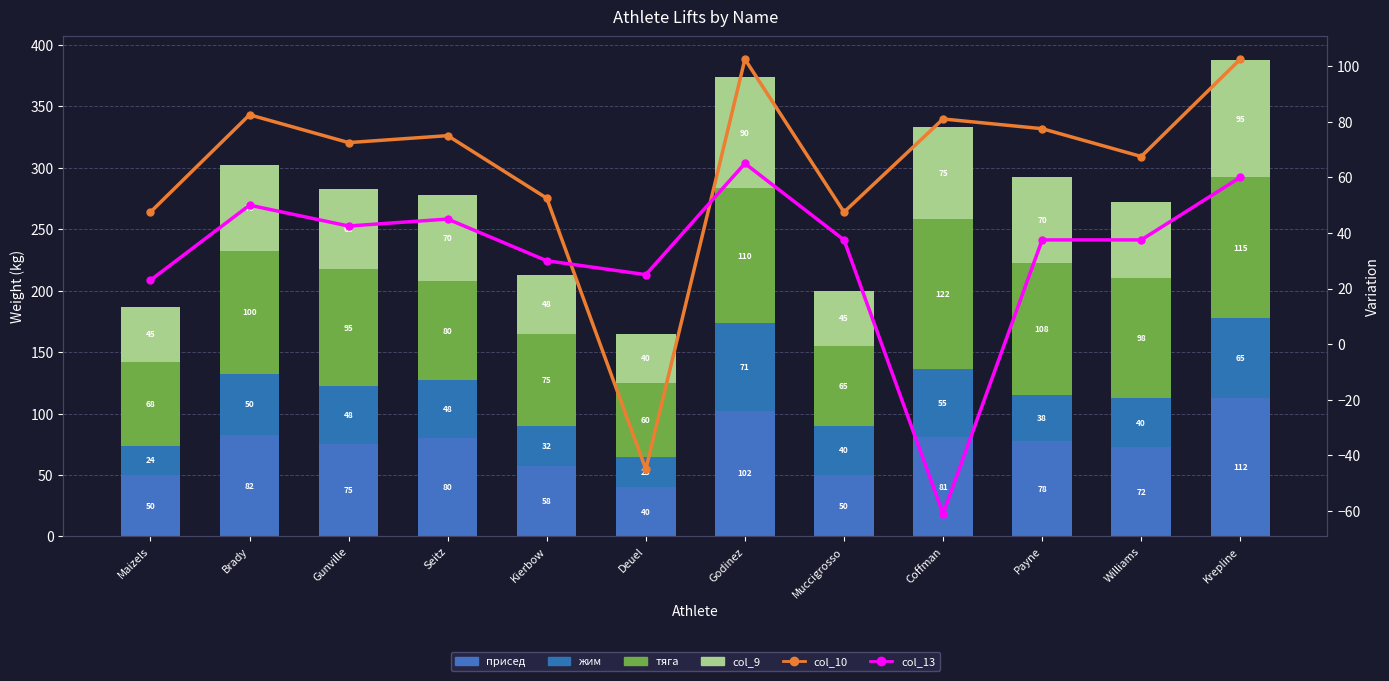

The value of col_9 at Gunville is 20.7. True or false?

False